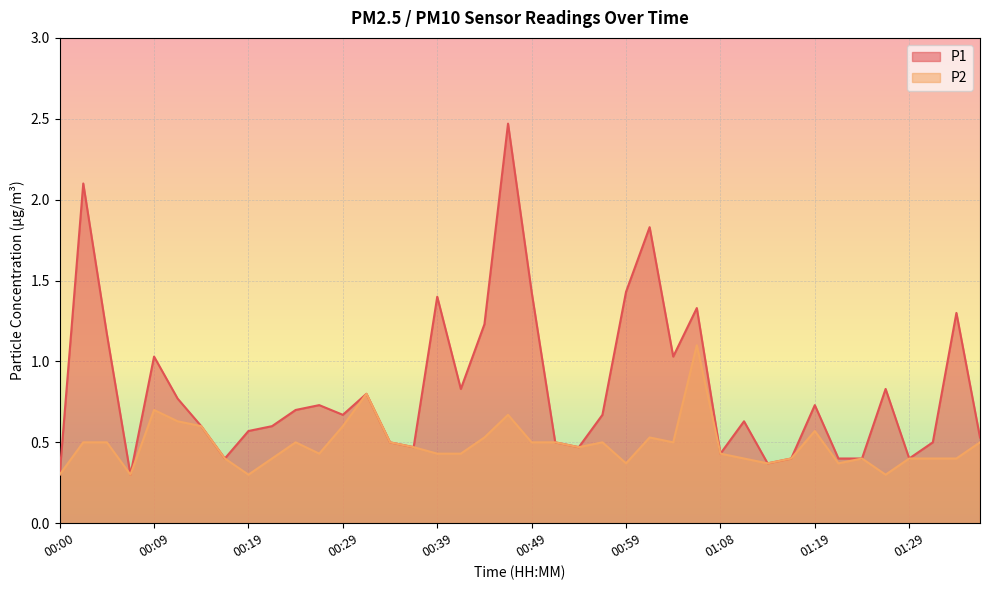

What value does the P2 series have at 00:36?

0.5